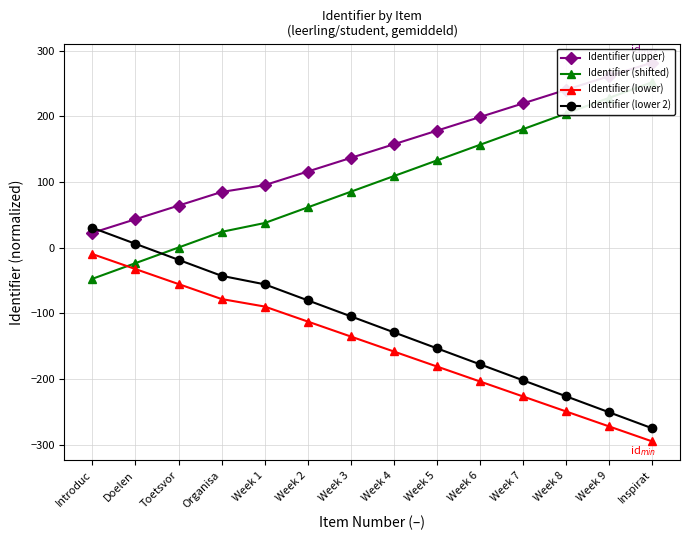

True or false: Identifier (lower) and Identifier (shifted) intersect in this chart.

True